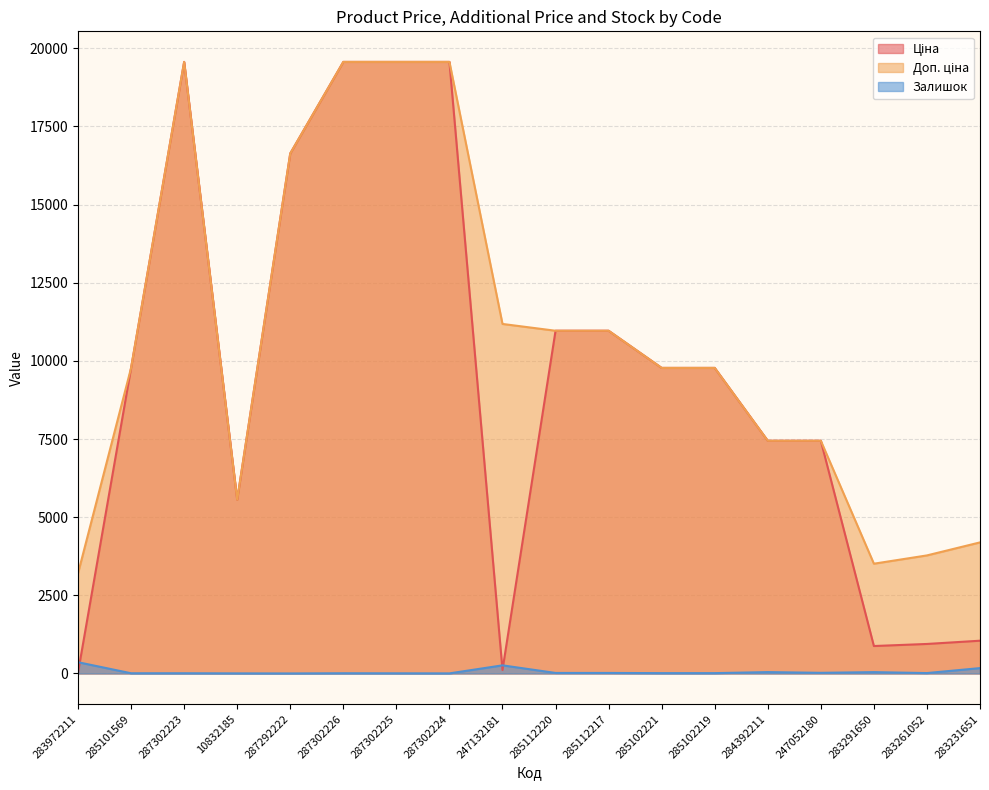

Rank the categories by Залишок value from lowest to highest.

287292222, 10832185, 287302224, 287302225, 285101569, 287302223, 287302226, 285102221, 285102219, 283261052, 285112220, 285112217, 247052180, 283291650, 284392211, 283231651, 247132181, 283972211